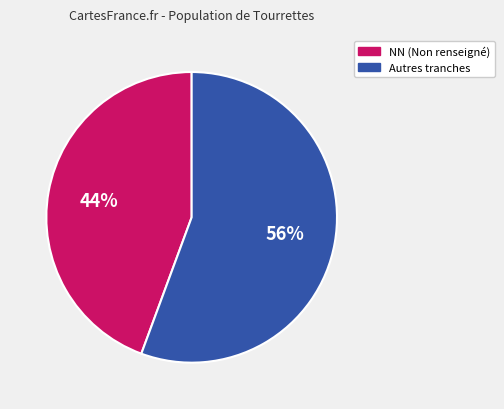

Do Autres tranches and NN (Non renseigné) together represent more than half of the pie?

Yes